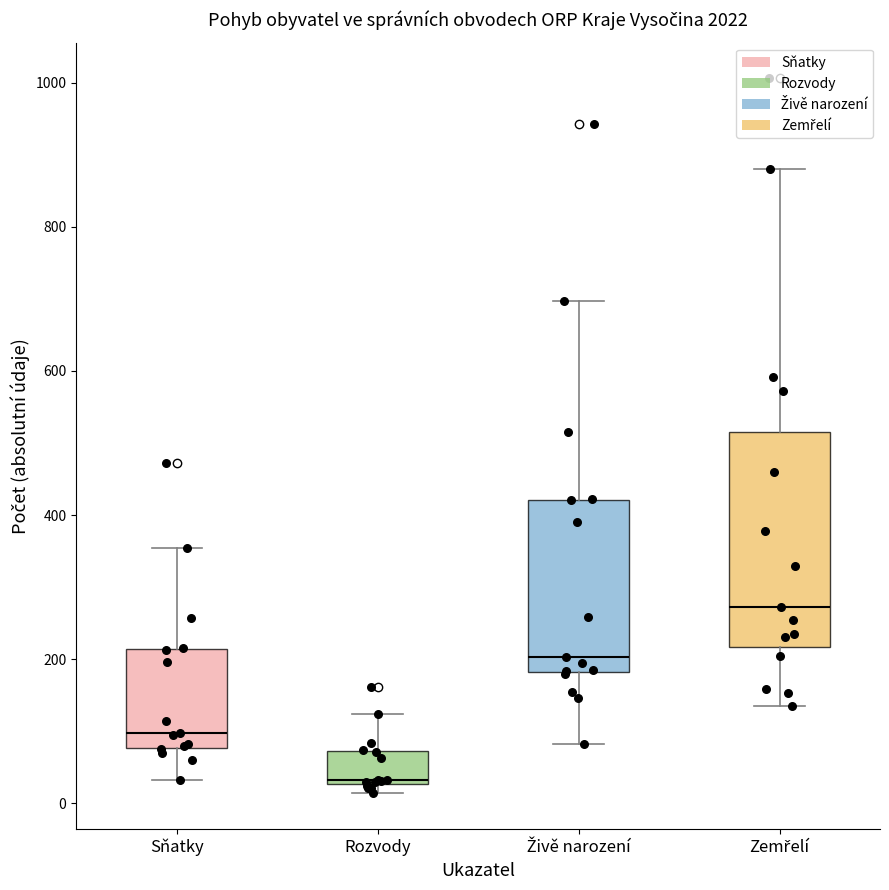

Which box's median line is the highest?

Zemřelí